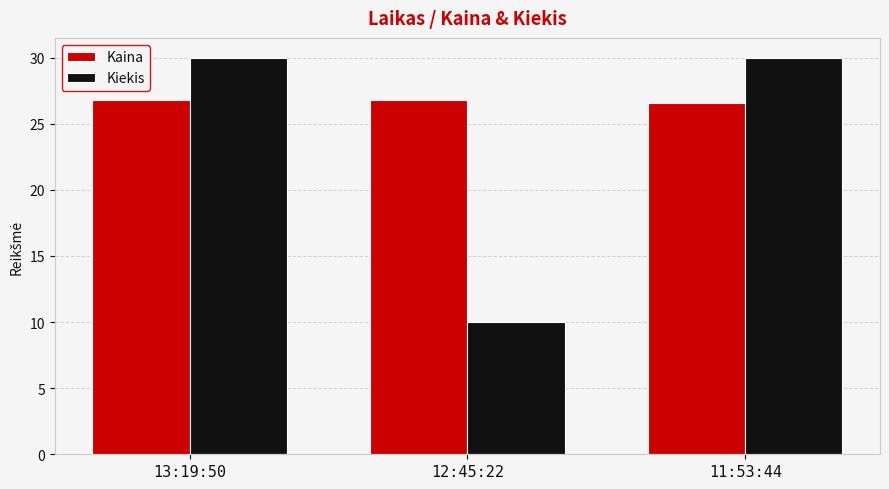

How many bars are there in total?

6